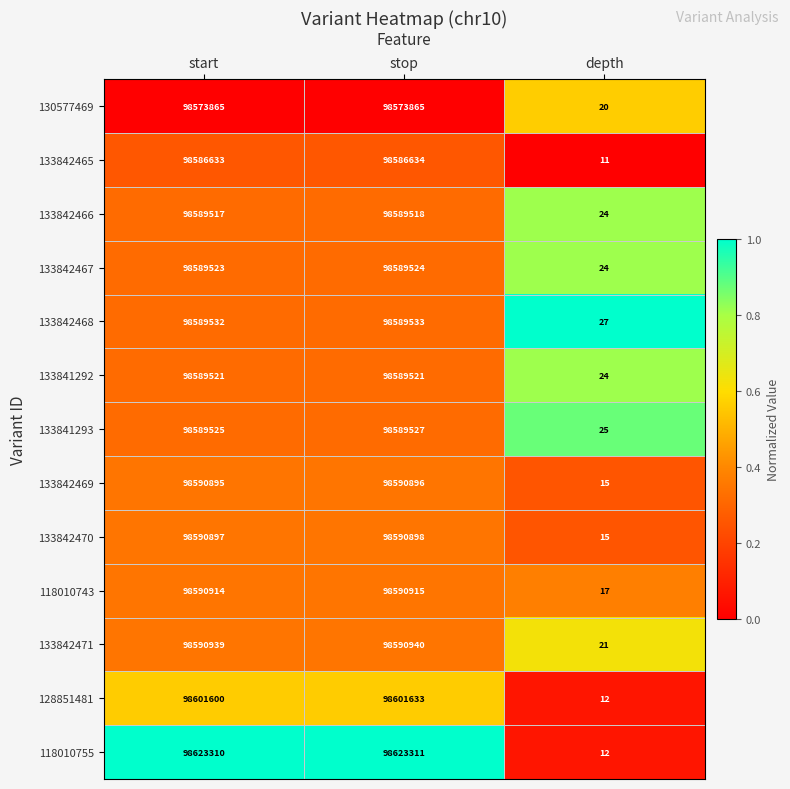

What is the difference between the highest and lowest values at start?

49445